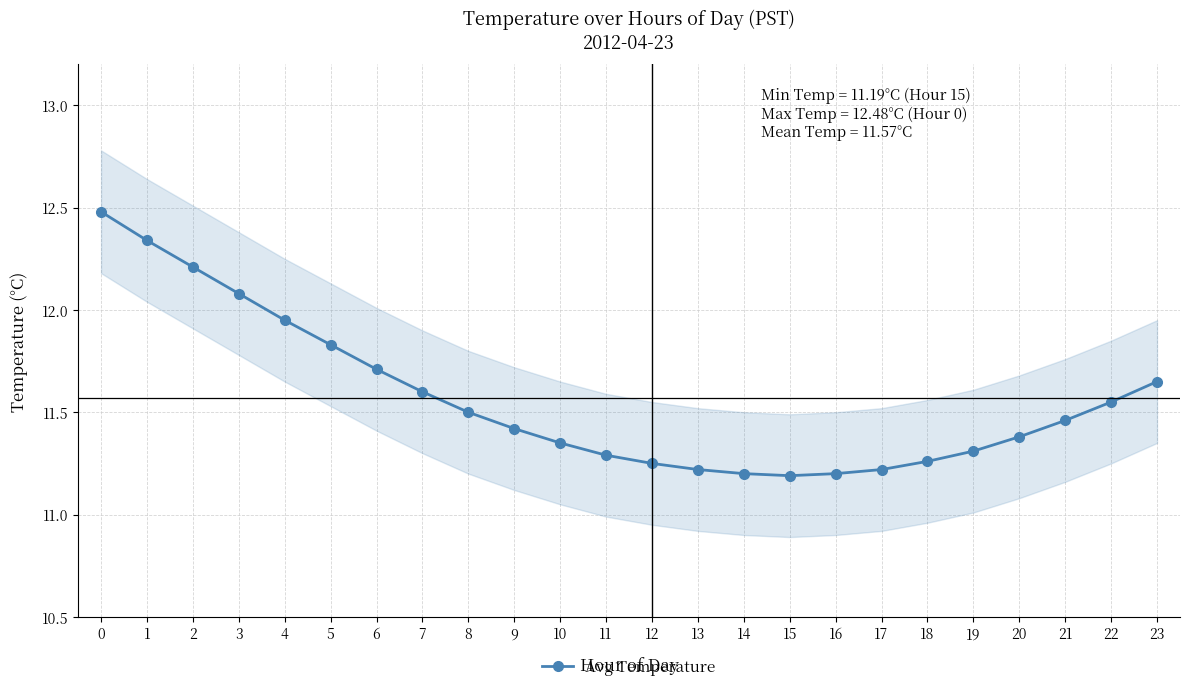

Reading left to right, what are all the values shown in this chart?

12.5	12.3	12.2	12.1	11.9	11.8	11.7	11.6	11.5	11.4	11.3	11.3	11.2	11.2	11.2	11.2	11.2	11.2	11.3	11.3	11.4	11.5	11.6	11.7